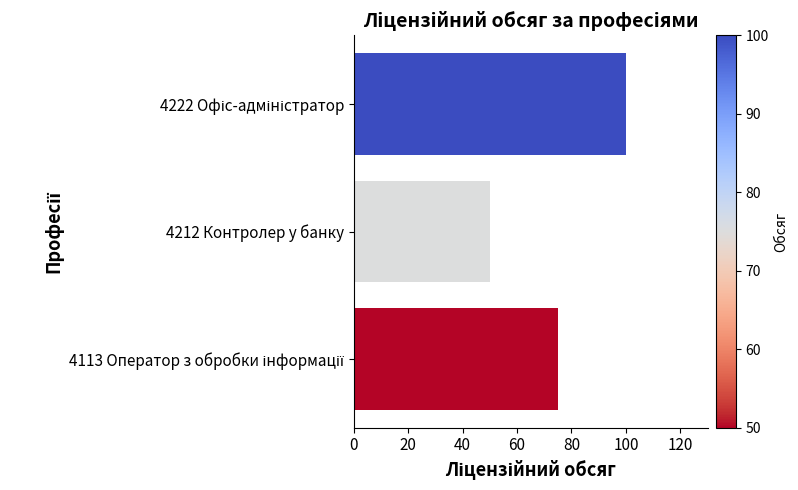

How many series are shown in this chart?

1